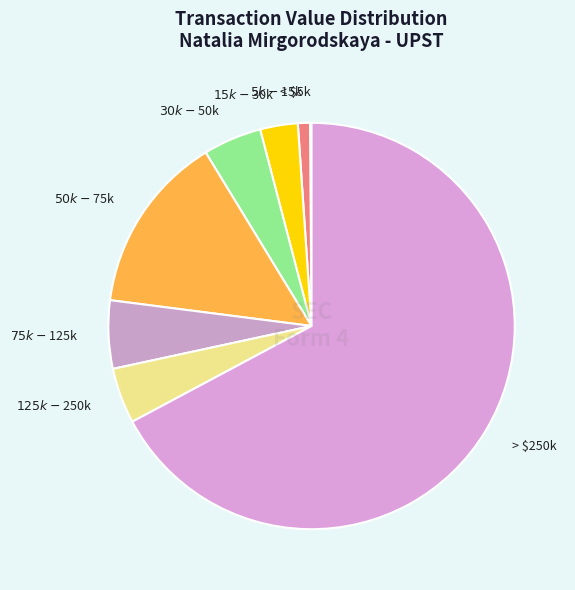

Which category accounts for the majority?

> $250k